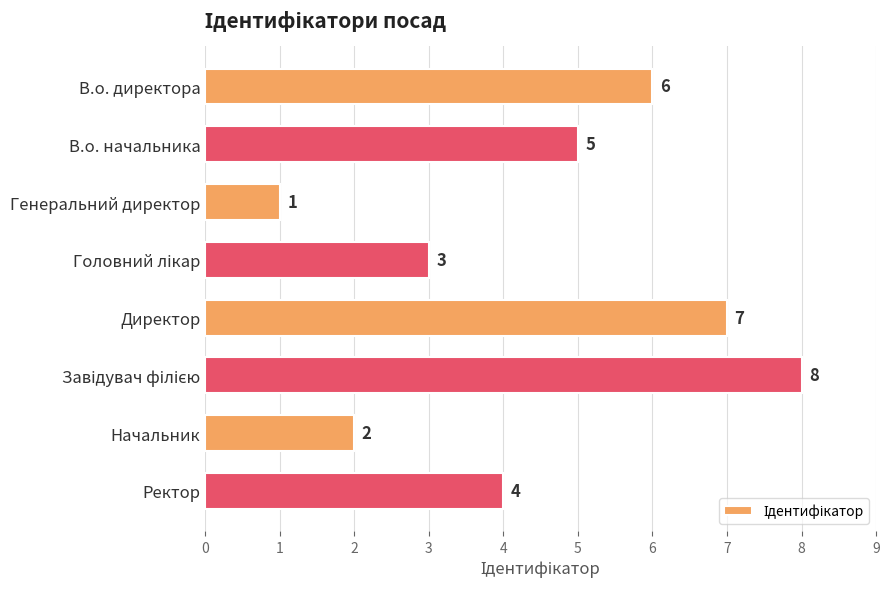

What is the difference between the maximum and second lowest values?

6